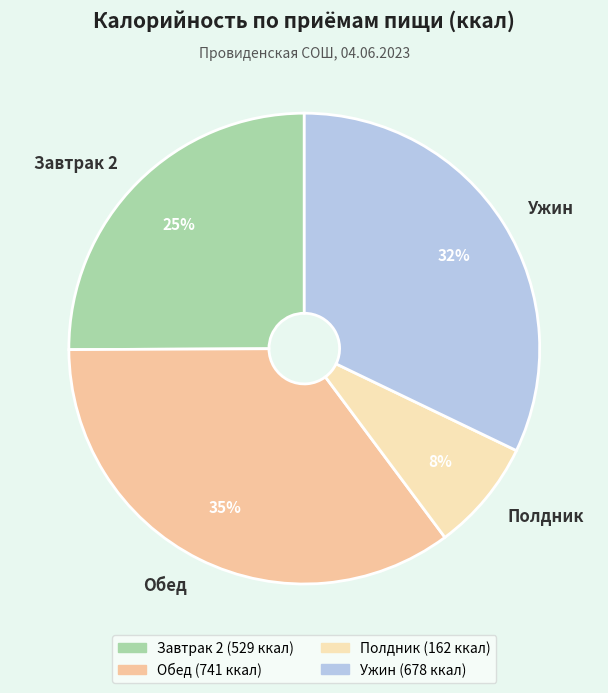

To the nearest percent, what is the combined percentage of Завтрак 2 and Обед?

60%